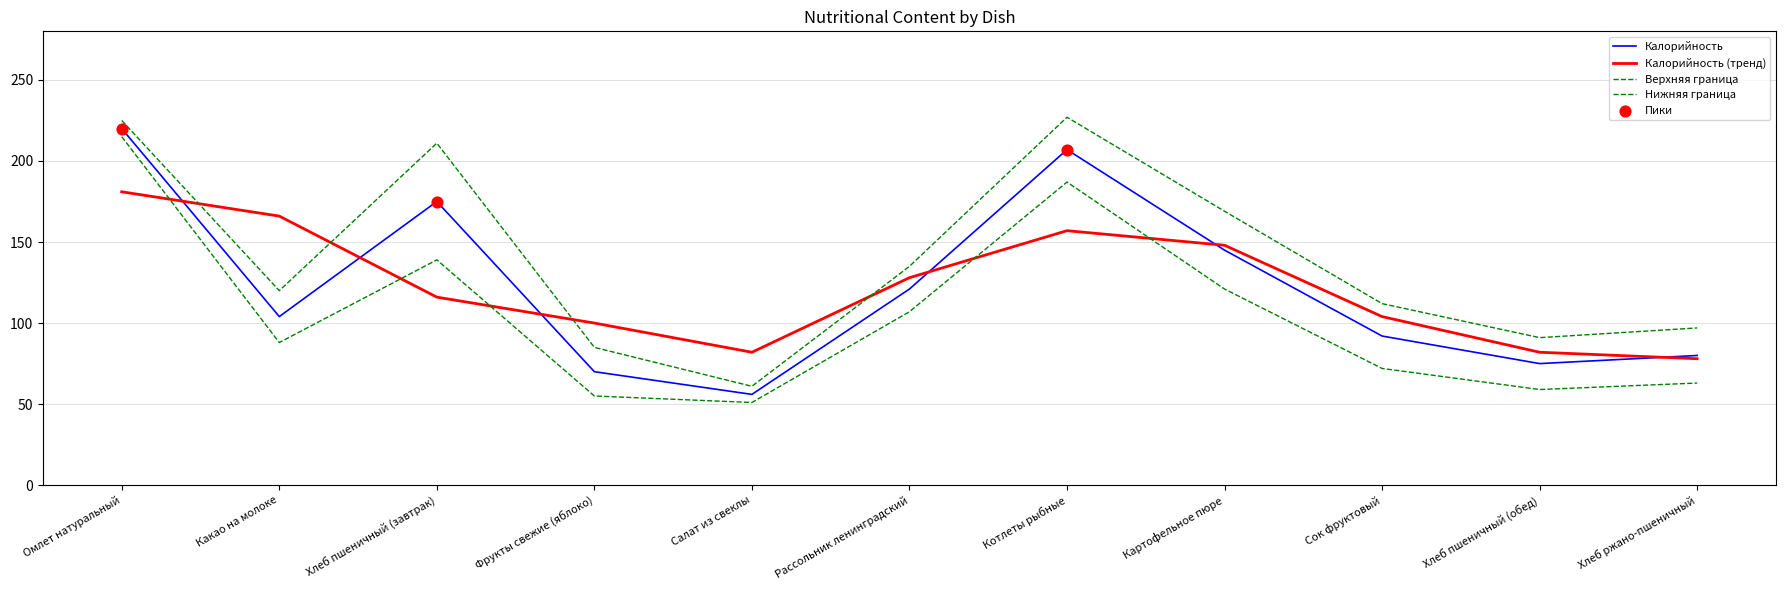

How many lines are shown in the chart?

4